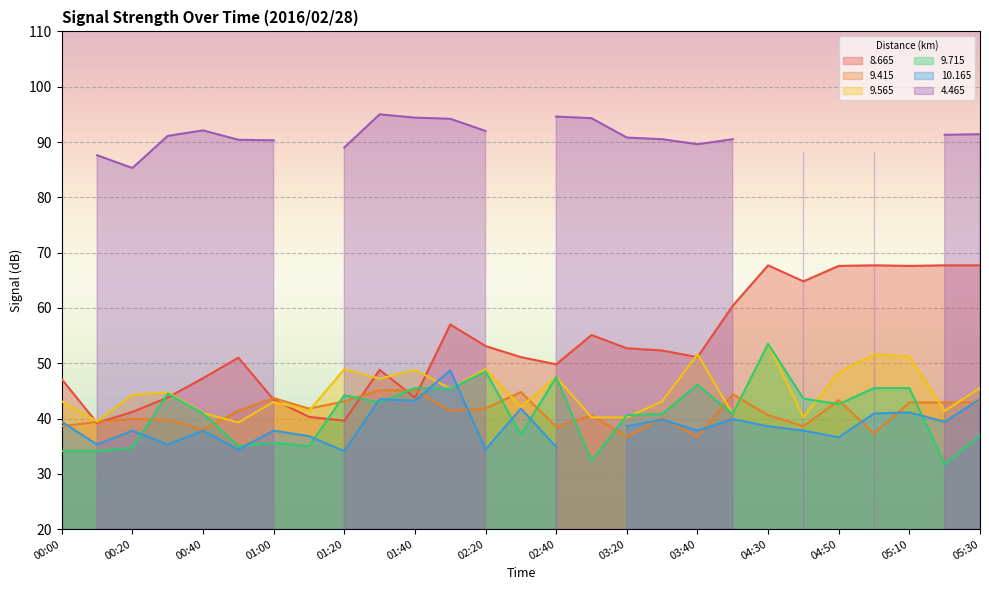

What is the sum of all 9.565 values?

1212.7